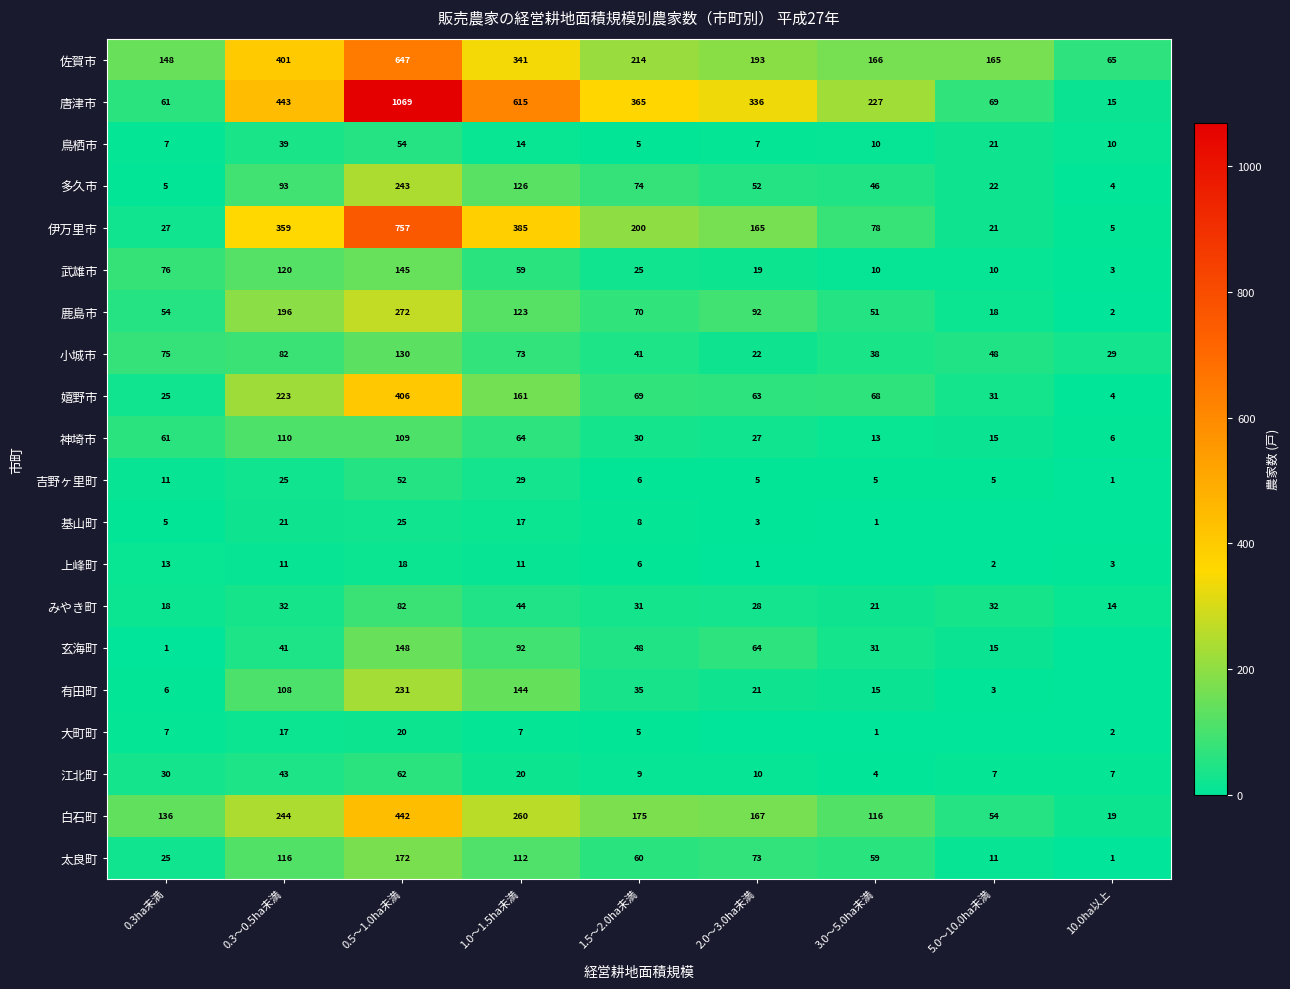

Is it true that 鳥栖市 equals 14 at 1.0～1.5ha未満?

True